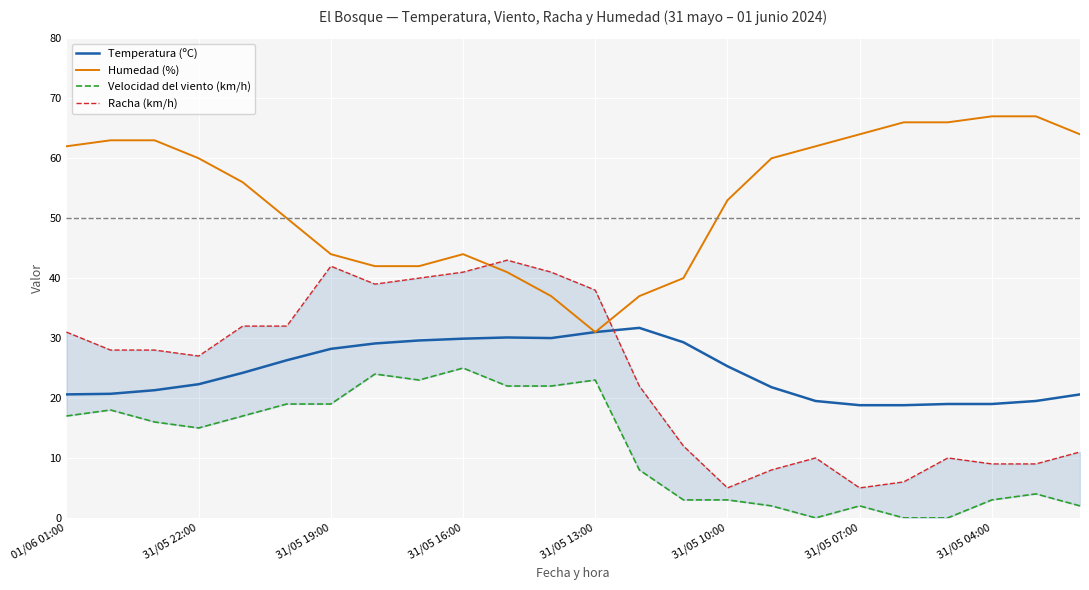

The Racha (km/h) series shows 38.0 at 31/05 22:00. True or false?

False